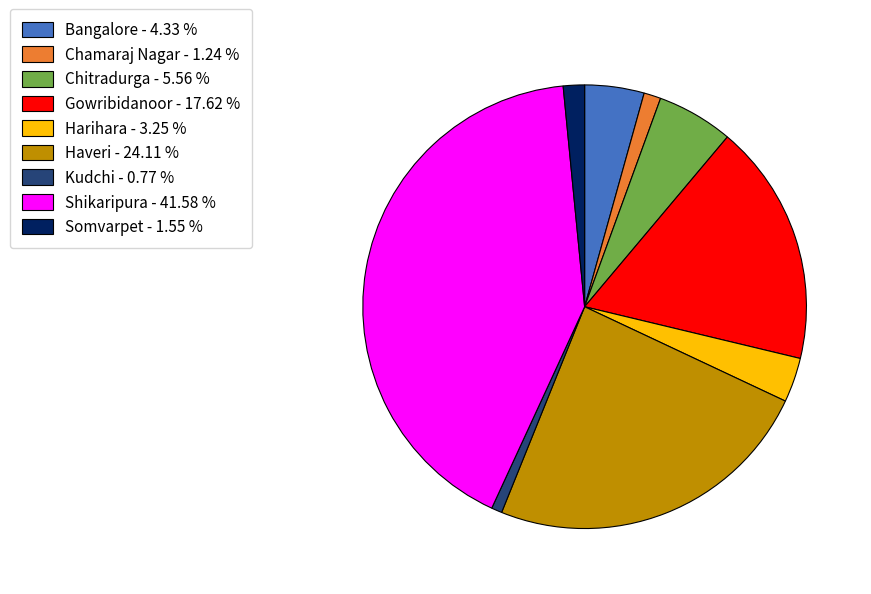

Do Kudchi and Shikaripura together represent more than half of the pie?

No